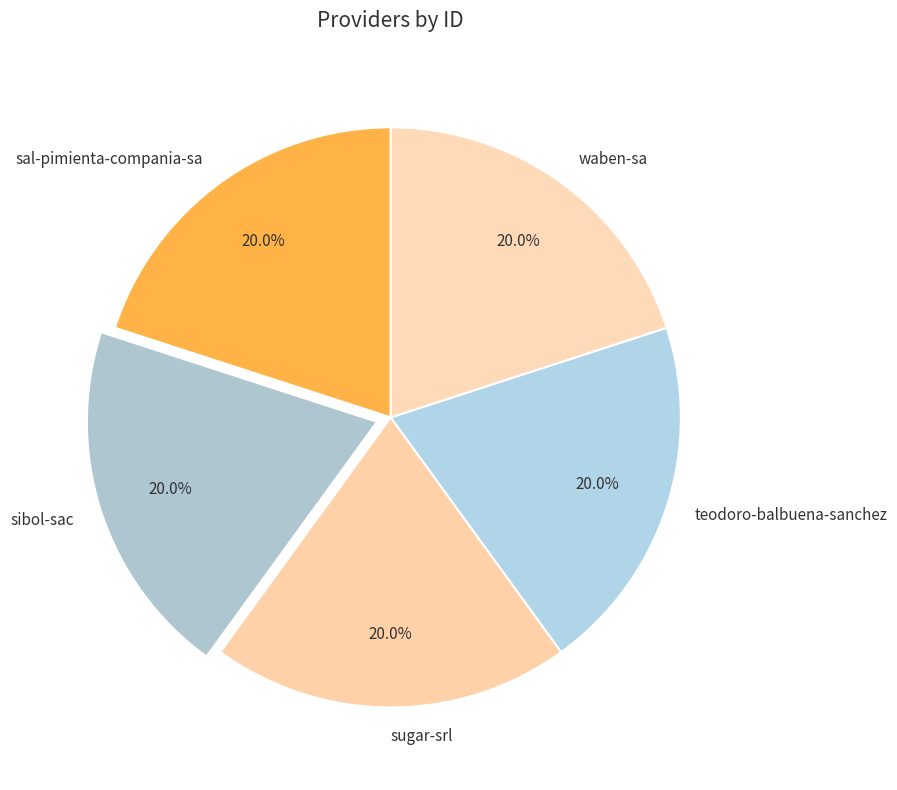

Is waben-sa the majority of the pie?

No